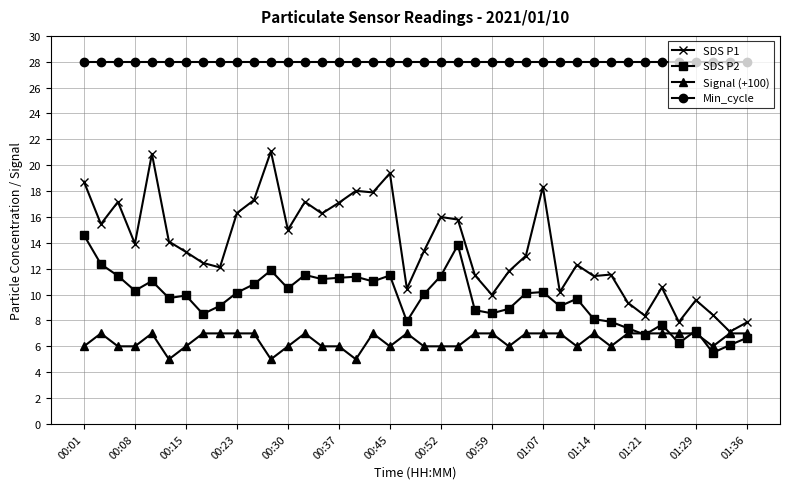

What is the greatest value displayed?

28.0